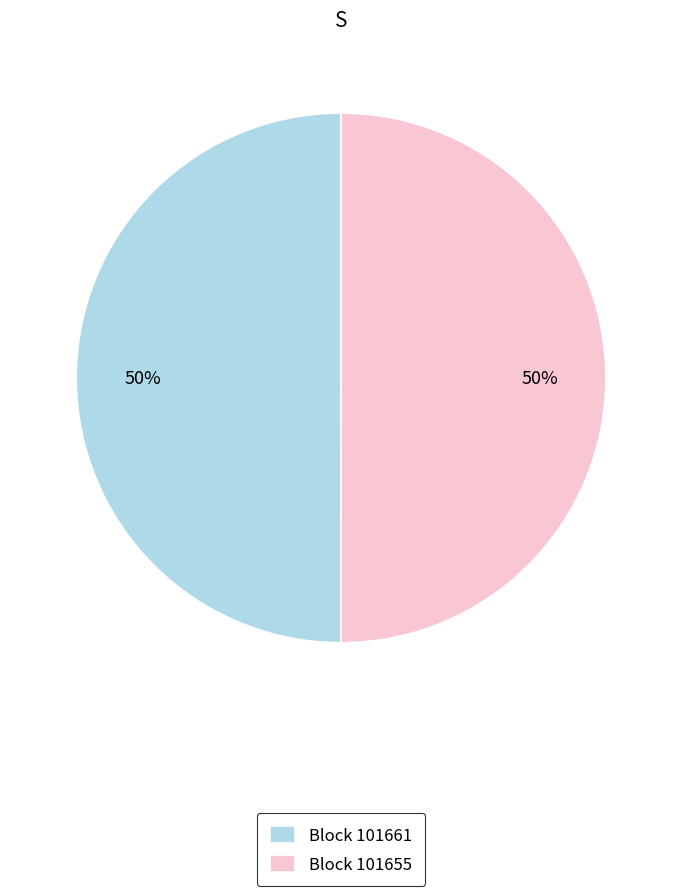

How many segments does this pie chart have?

2